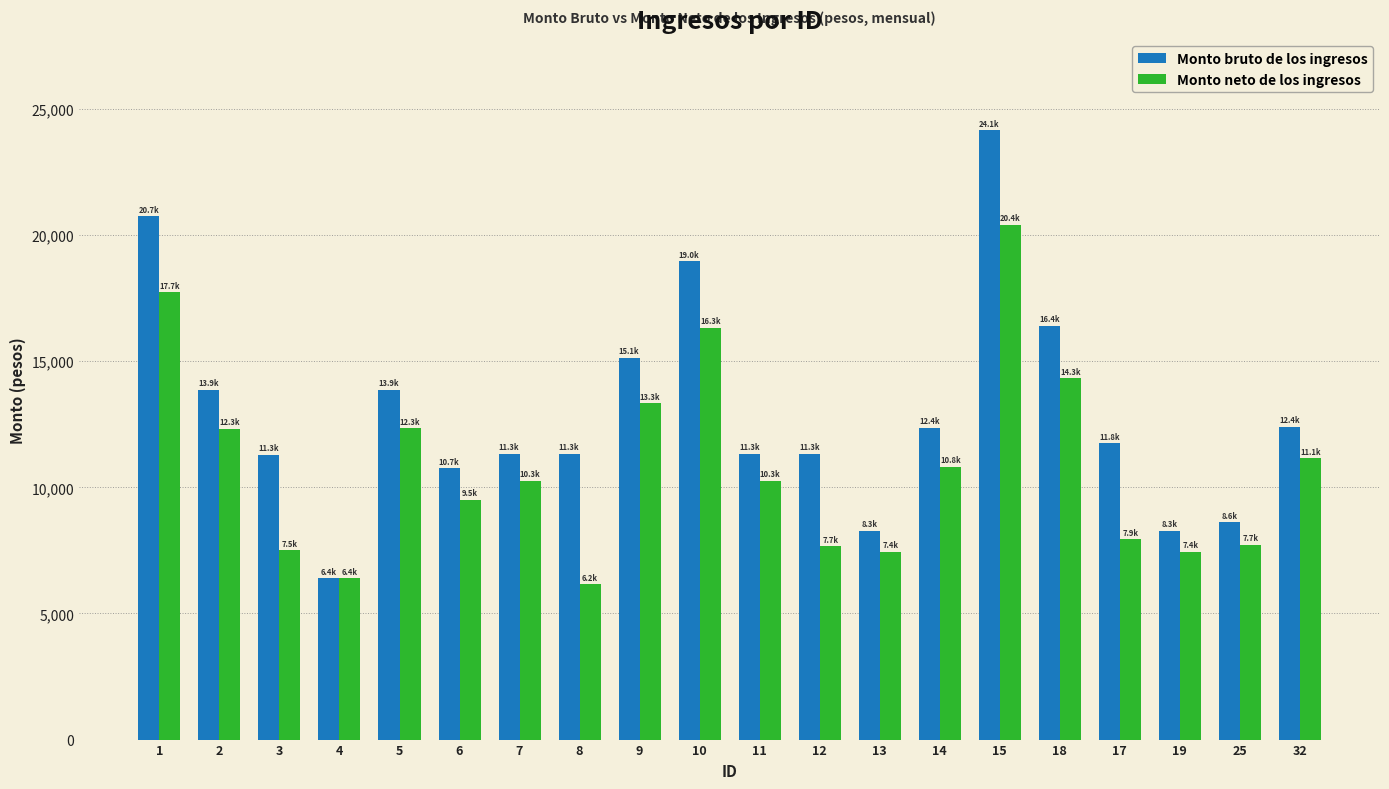

At how many categories does at least one series exceed 15515?

4